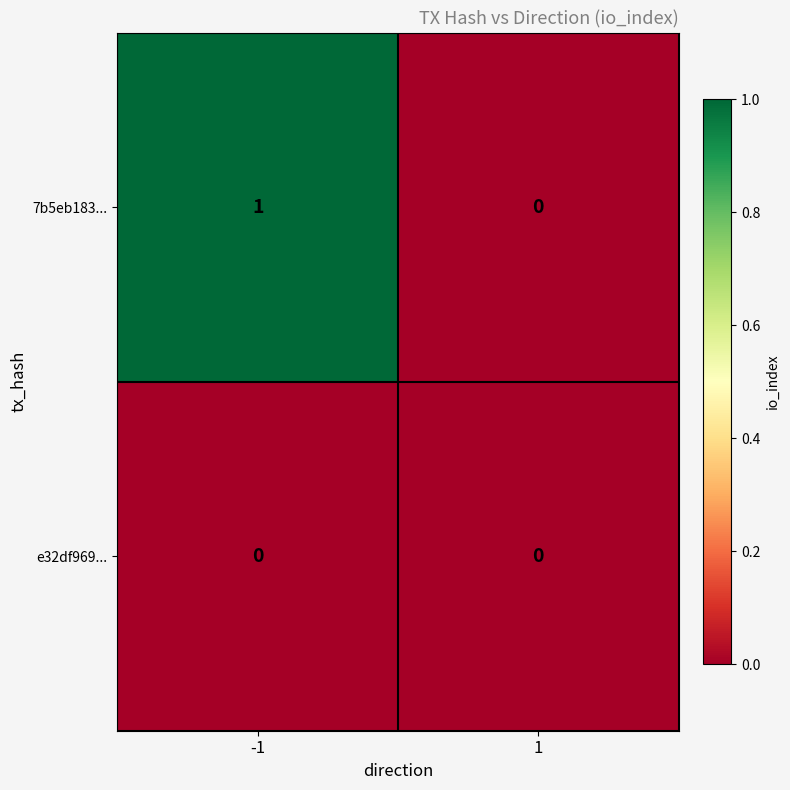

Is the value of 7b5eb183... at -1 greater than the value of e32df969... at -1?

Yes